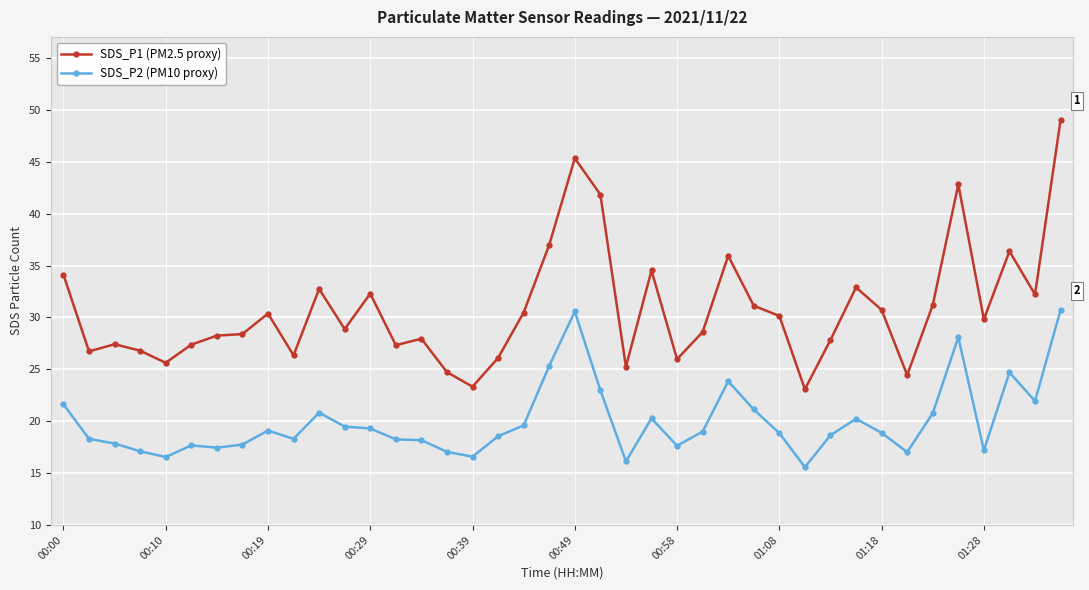

What is the minimum value for SDS_P2 (PM10 proxy)?

15.6